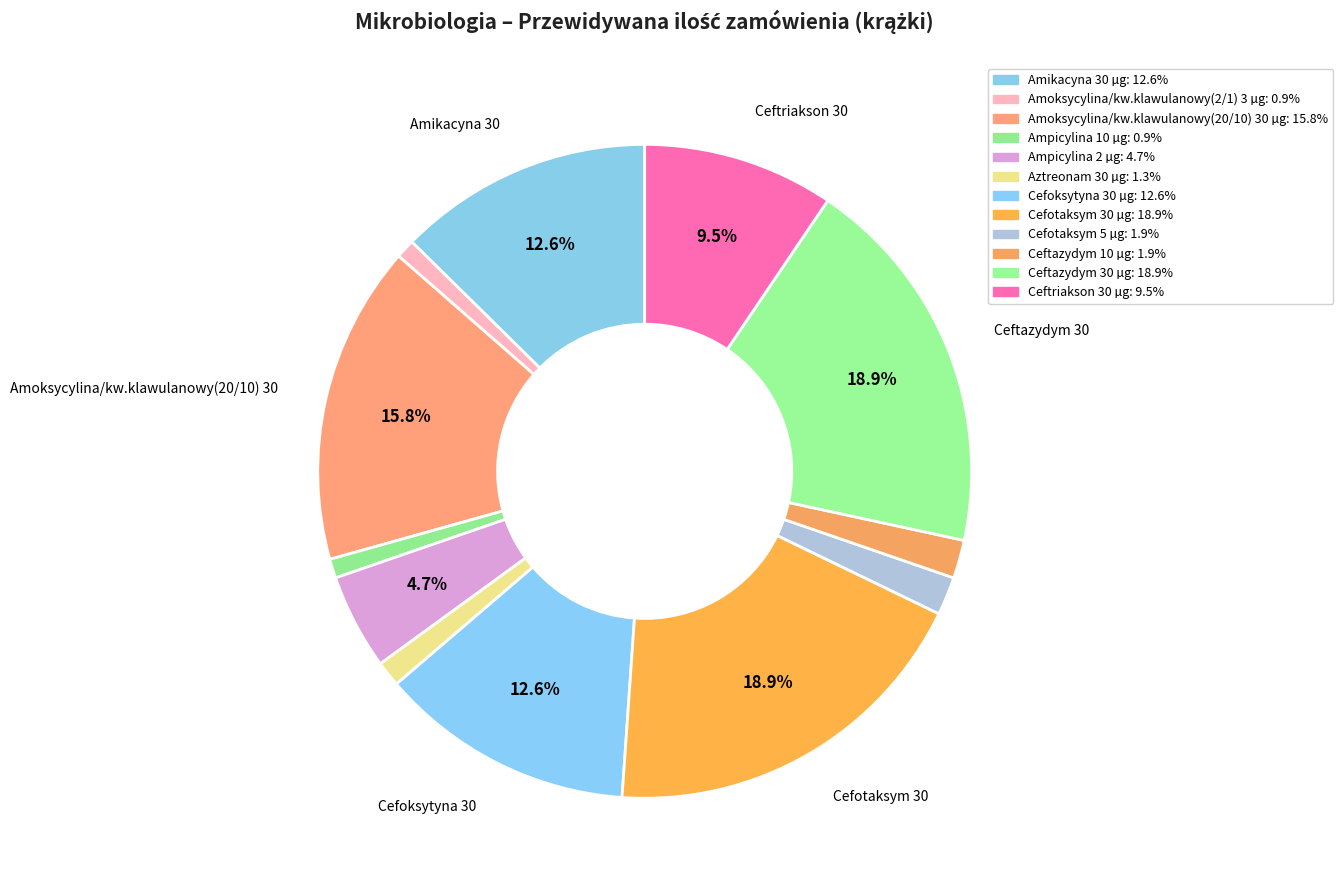

How many segments does this pie chart have?

12